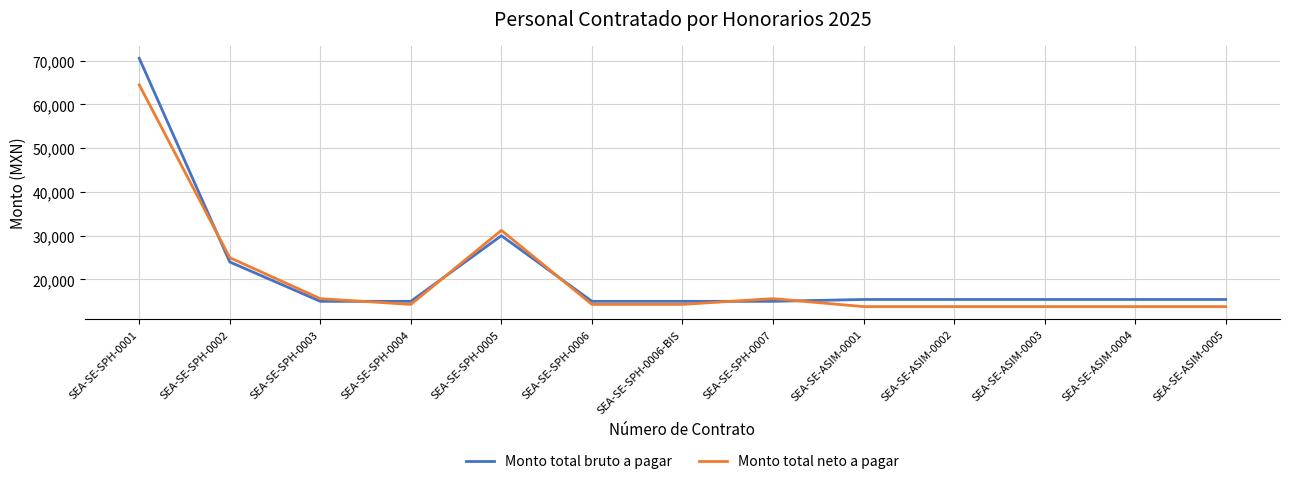

What is the difference between the highest and lowest values at SEA-SE-SPH-0001?

6082.5